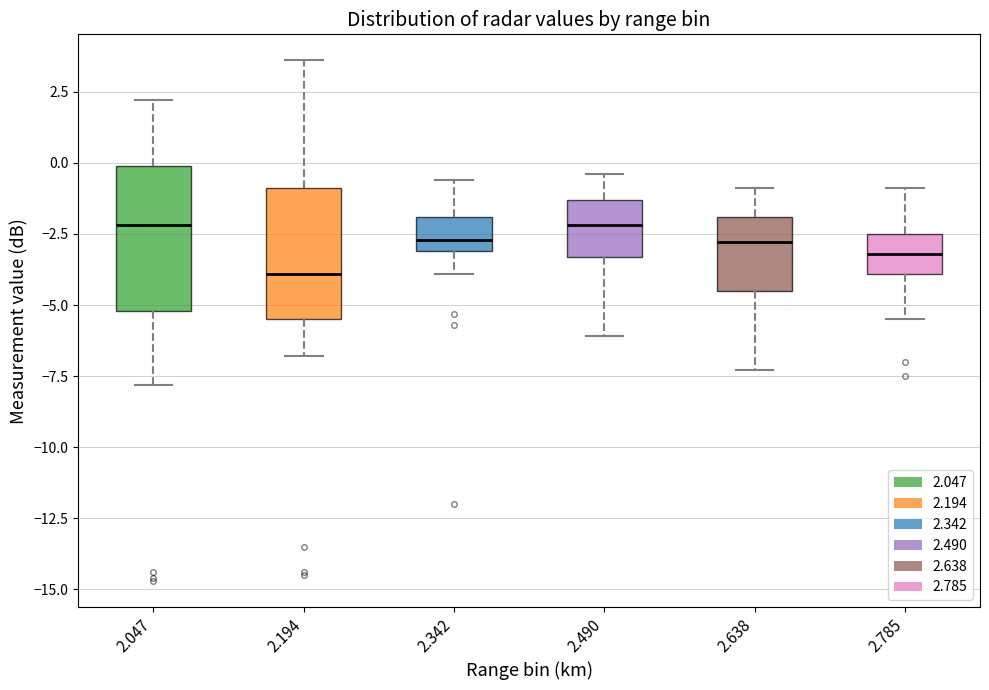

Where does the upper whisker of the box at x = 2.342 end on the y-axis? The values are not printed on the chart, so give them approximately, as read against the axis.

-0.5